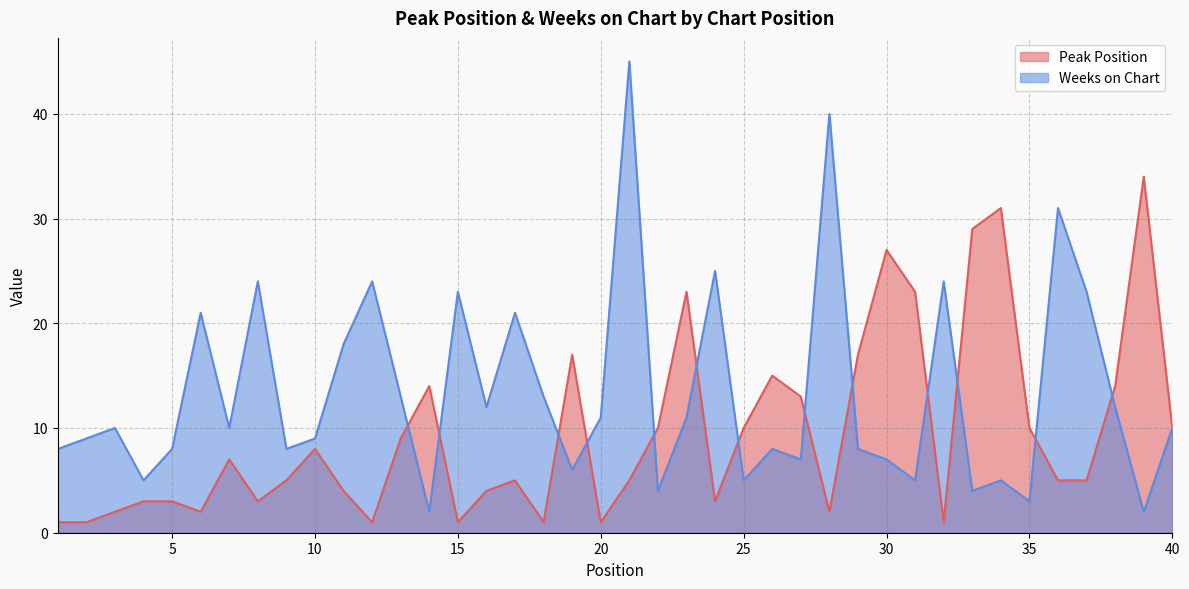

Rank the series at 3 from highest to lowest value.

Weeks on Chart, Peak Position